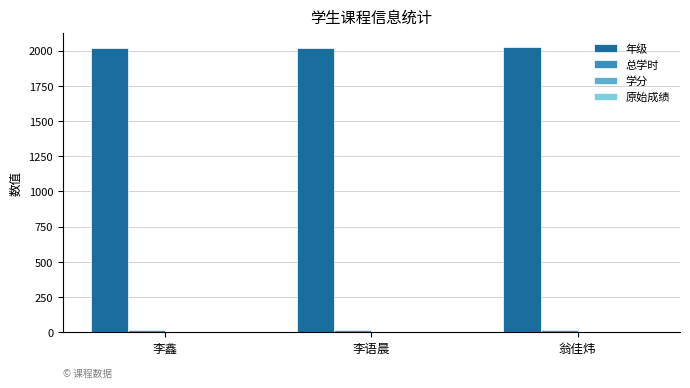

Is it true that 年级 equals 2020 at 李鑫?

True